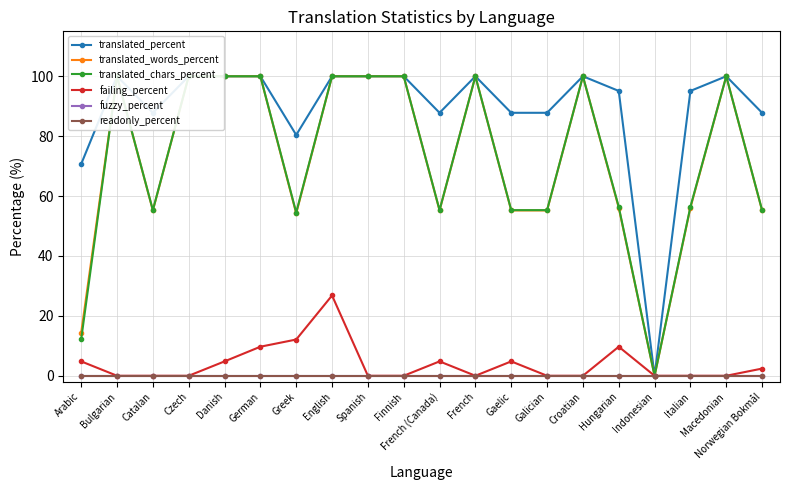

What position from the right is Spanish?

12